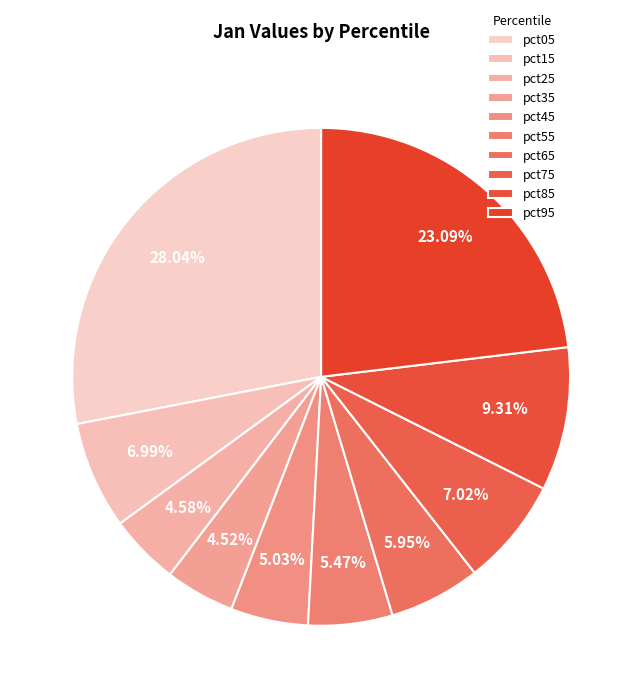

What portion of the pie excludes pct55?

94.5%